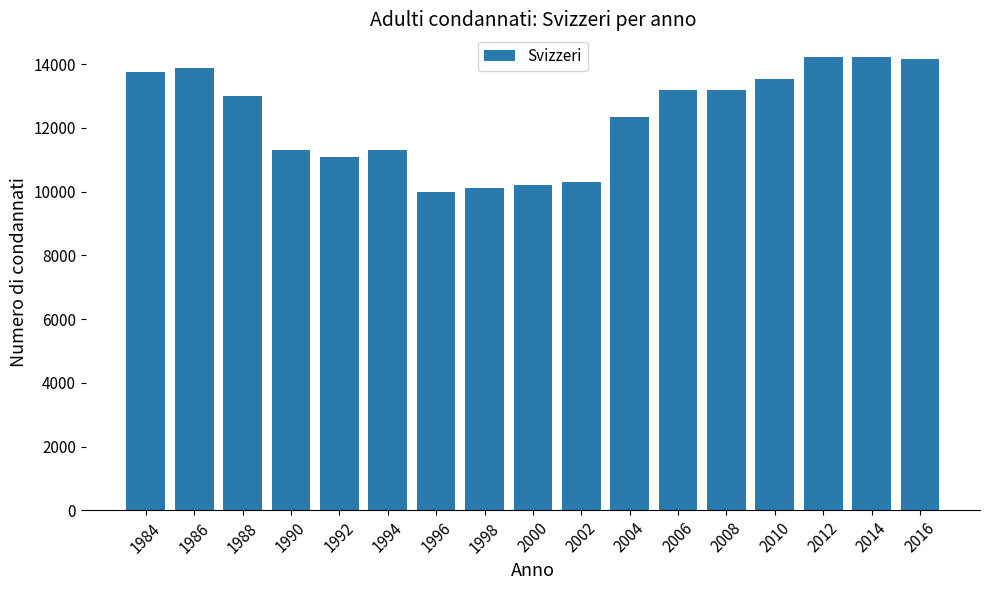

Where is the data nearest to the value 12106?

2004